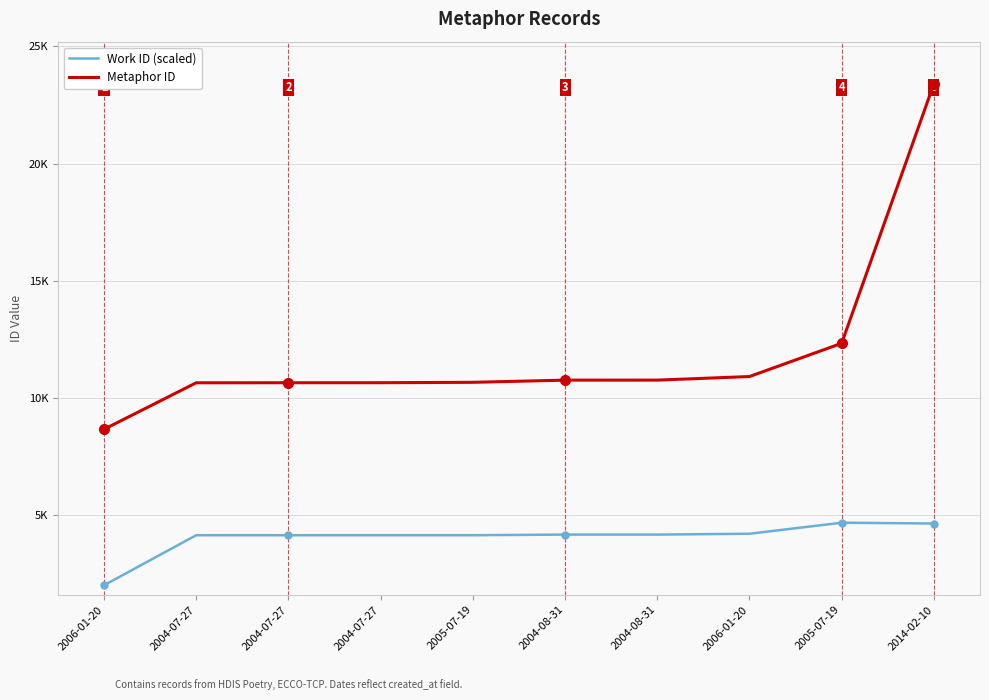

Which series has the largest range (max minus min)?

Metaphor ID